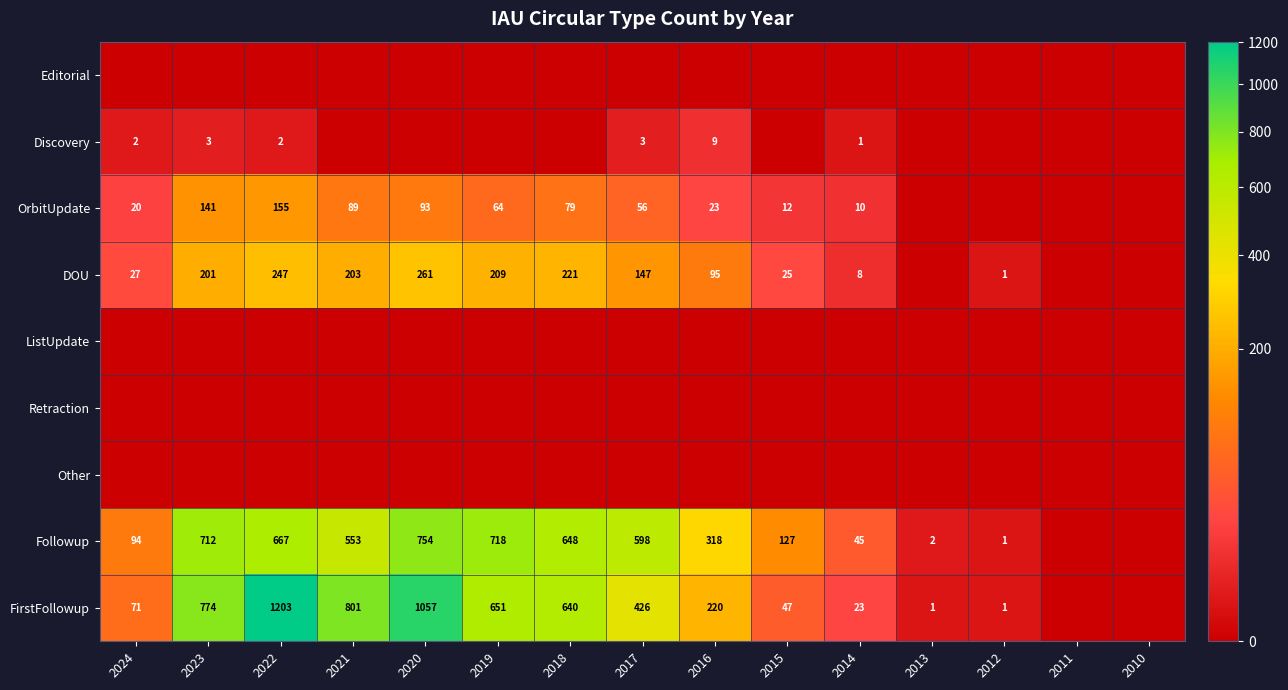

True or false: Discovery has a value of 2 at 2017.

False